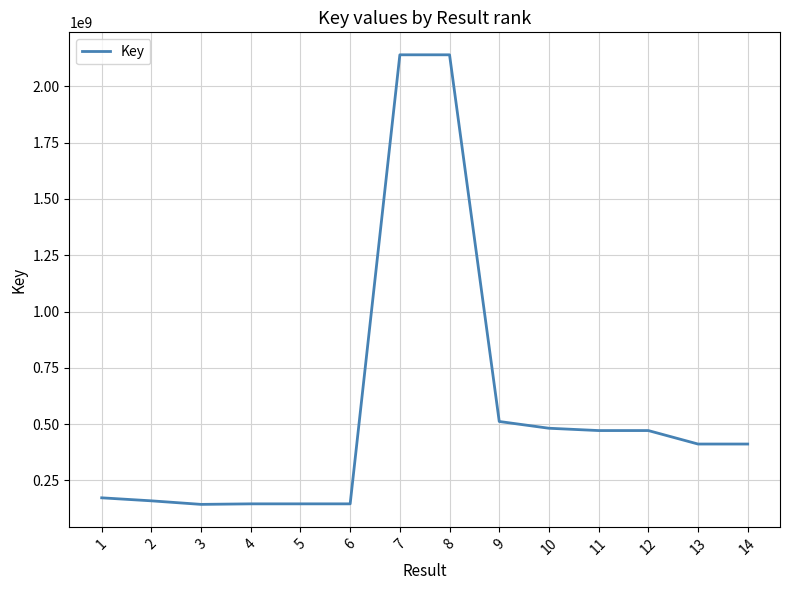

What is the change in value from 6 to 7?

+1993922346